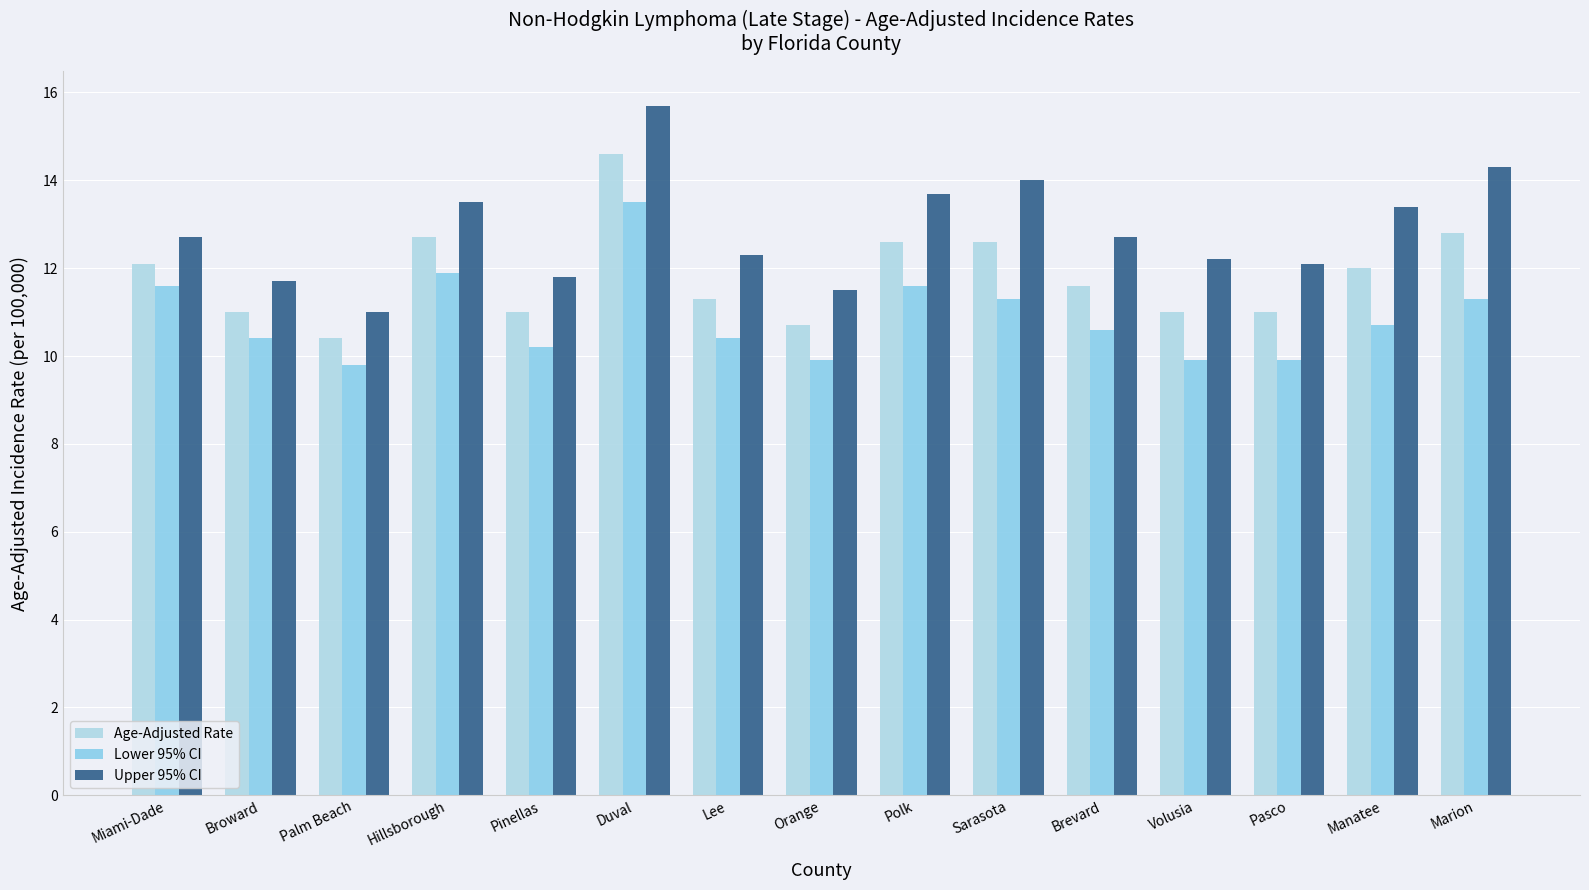

Reading left to right, what are all the values shown in this chart?

Age-Adjusted Rate: 12.1	11.0	10.4	12.7	11.0	14.6	11.3	10.7	12.6	12.6	11.6	11.0	11.0	12.0	12.8
Lower 95% CI: 11.6	10.4	9.8	11.9	10.2	13.5	10.4	9.9	11.6	11.3	10.6	9.9	9.9	10.7	11.3
Upper 95% CI: 12.7	11.7	11.0	13.5	11.8	15.7	12.3	11.5	13.7	14.0	12.7	12.2	12.1	13.4	14.3